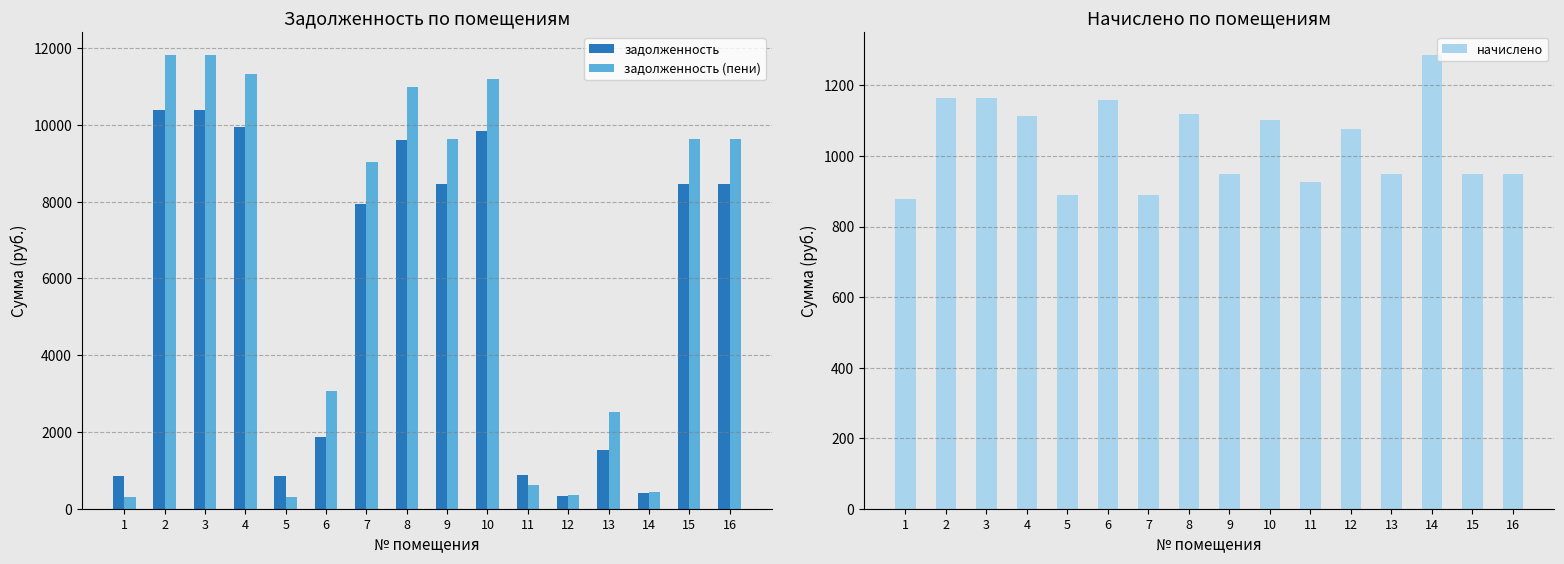

What is the average value of the задолженность series?

5639.5